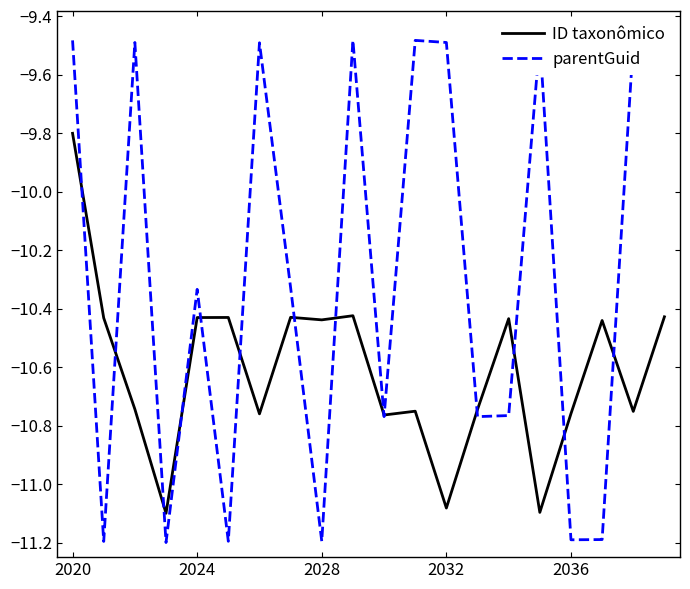

Reading left to right, list all the values displayed in this chart.

ID taxonômico: -9.8	-10.4	-10.7	-11.1	-10.4	-10.4	-10.8	-10.4	-10.4	-10.4	-10.8	-10.8	-11.1	-10.7	-10.4	-11.1	-10.8	-10.4	-10.8	-10.4
parentGuid: -9.5	-11.2	-9.5	-11.2	-10.3	-11.2	-9.5	-10.3	-11.2	-9.5	-10.8	-9.5	-9.5	-10.8	-10.8	-9.5	-11.2	-11.2	-9.5	-9.5